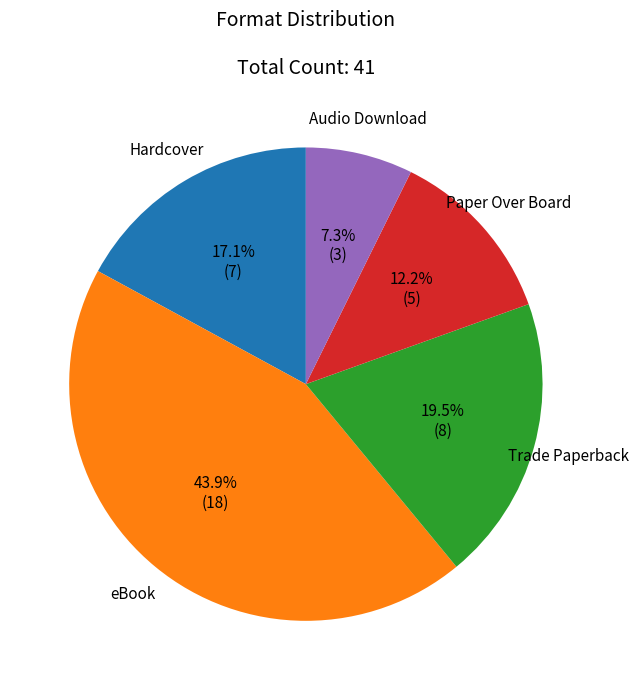

Is Paper Over Board the majority of the pie?

No